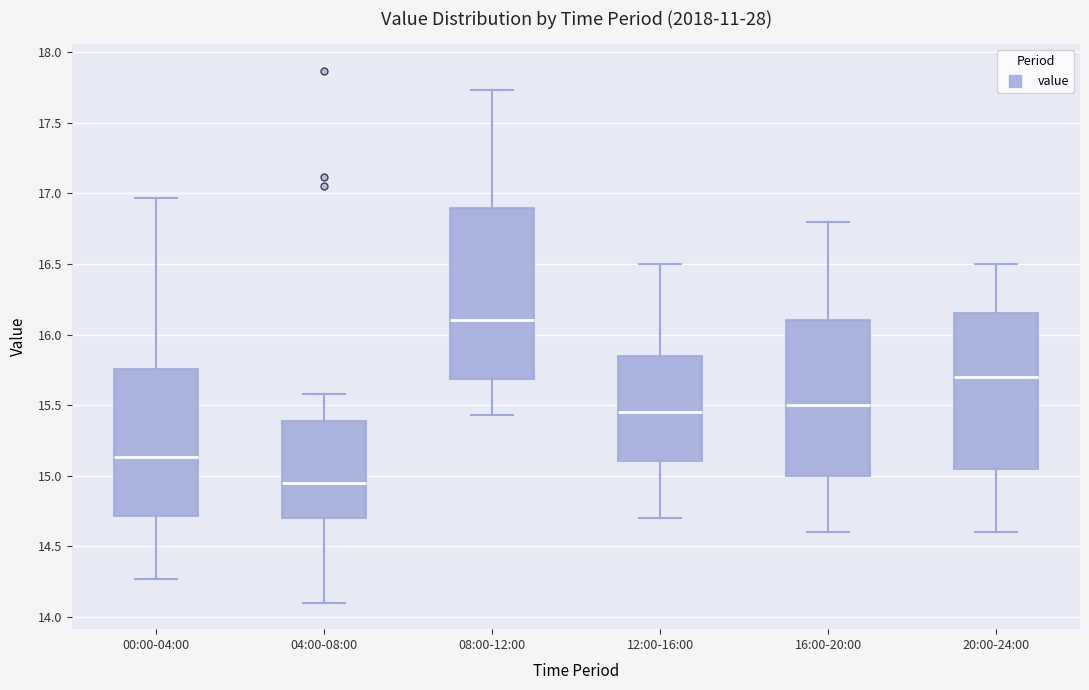

Reading left to right, read every box against the y-axis: the position of its median line, the range the box covers, and the ends of its whiskers. The values are not printed on the chart, so give them approximately, as read against the axis.

00:00-04:00: median 15.15, box 14.70 to 15.75, whiskers 14.25 to 16.95
04:00-08:00: median 14.95, box 14.70 to 15.40, whiskers 14.10 to 15.60
08:00-12:00: median 16.10, box 15.70 to 16.90, whiskers 15.45 to 17.75
12:00-16:00: median 15.45, box 15.10 to 15.85, whiskers 14.70 to 16.50
16:00-20:00: median 15.50, box 15.00 to 16.10, whiskers 14.60 to 16.80
20:00-24:00: median 15.70, box 15.05 to 16.15, whiskers 14.60 to 16.50